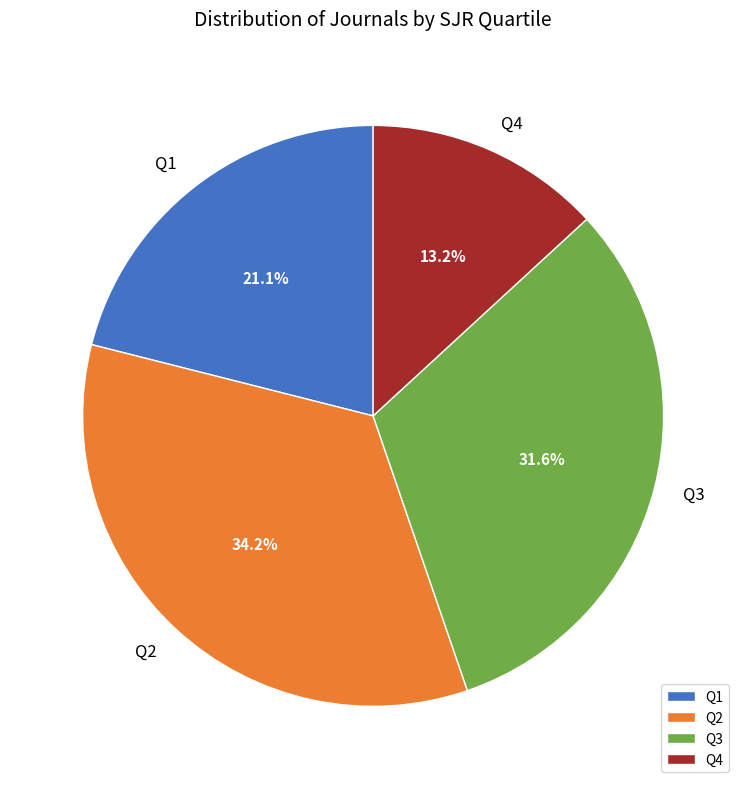

To the nearest percent, what is the combined percentage of Q2 and Q1?

55%